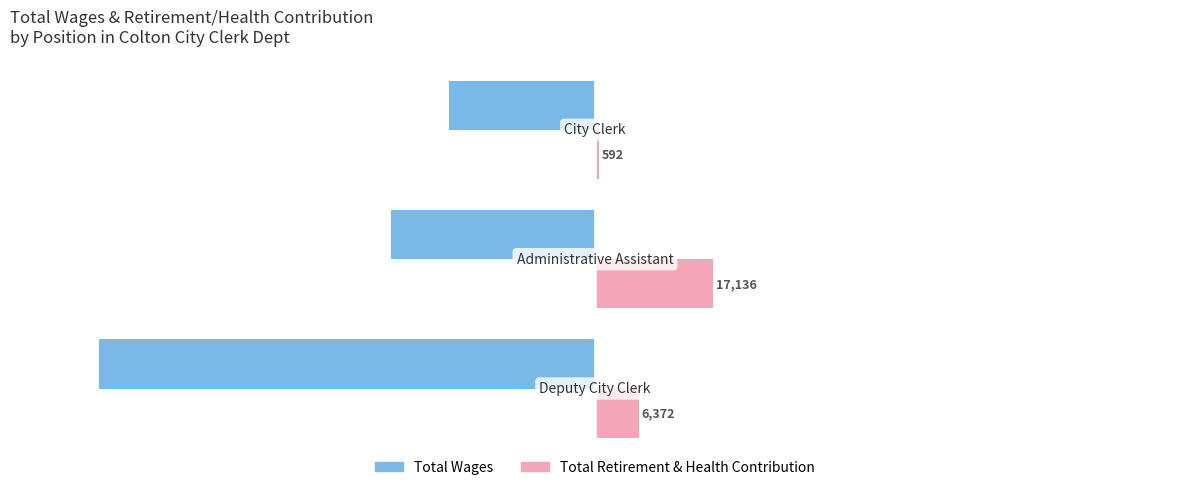

At how many categories does at least one series exceed 8366?

1